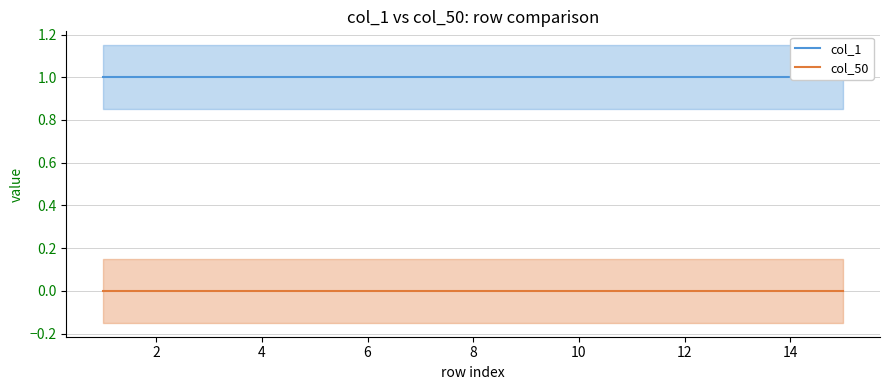

Rank the series by their average value, from lowest to highest.

col_50, col_1